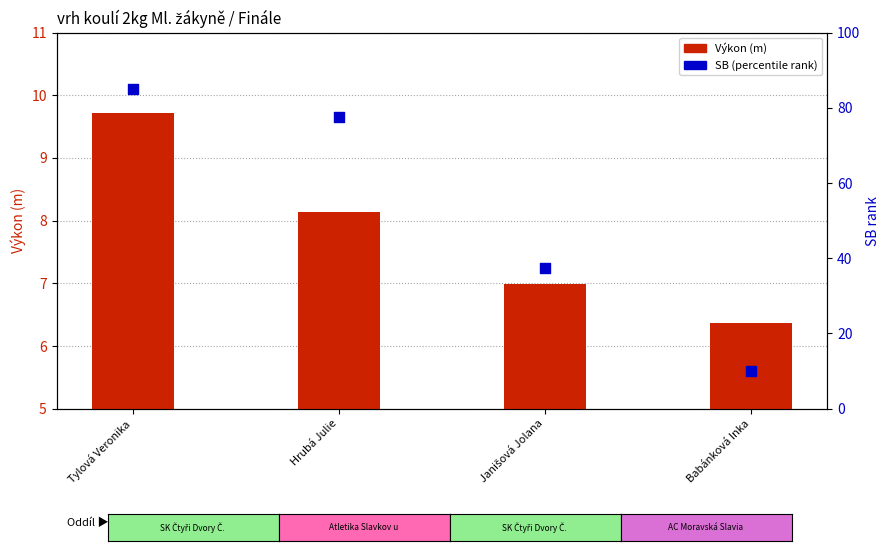

Which series contains the highest Y value?

SB (percentile rank)